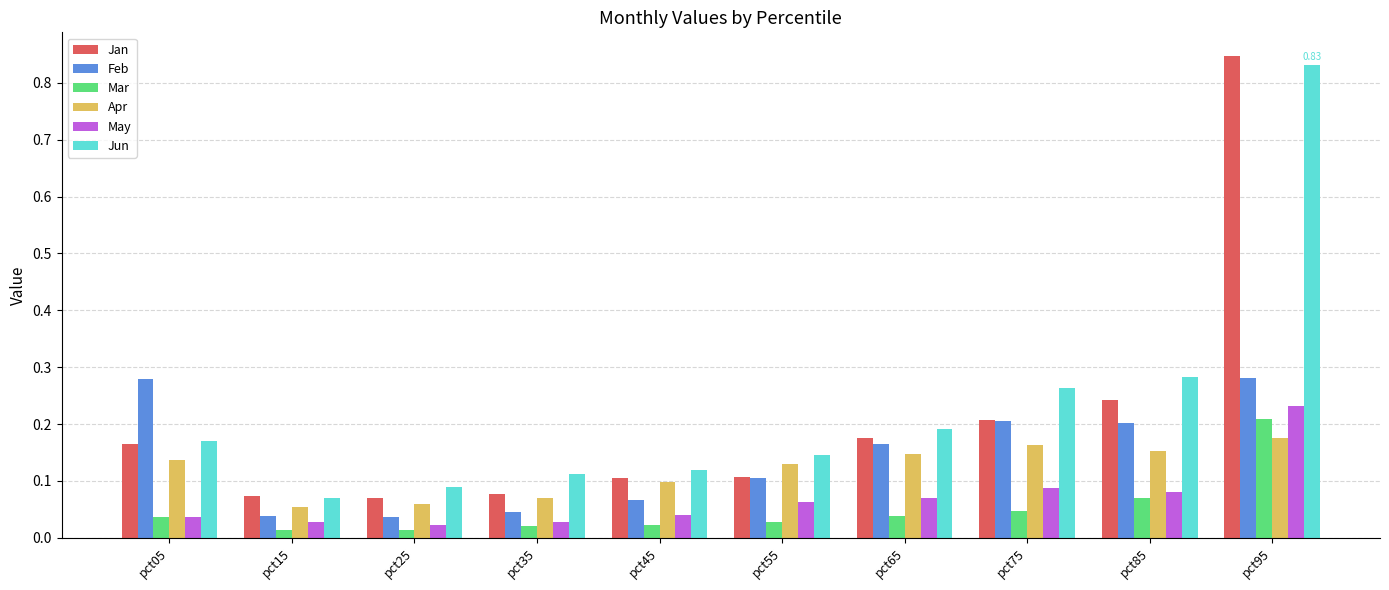

How many bars are there in total?

60